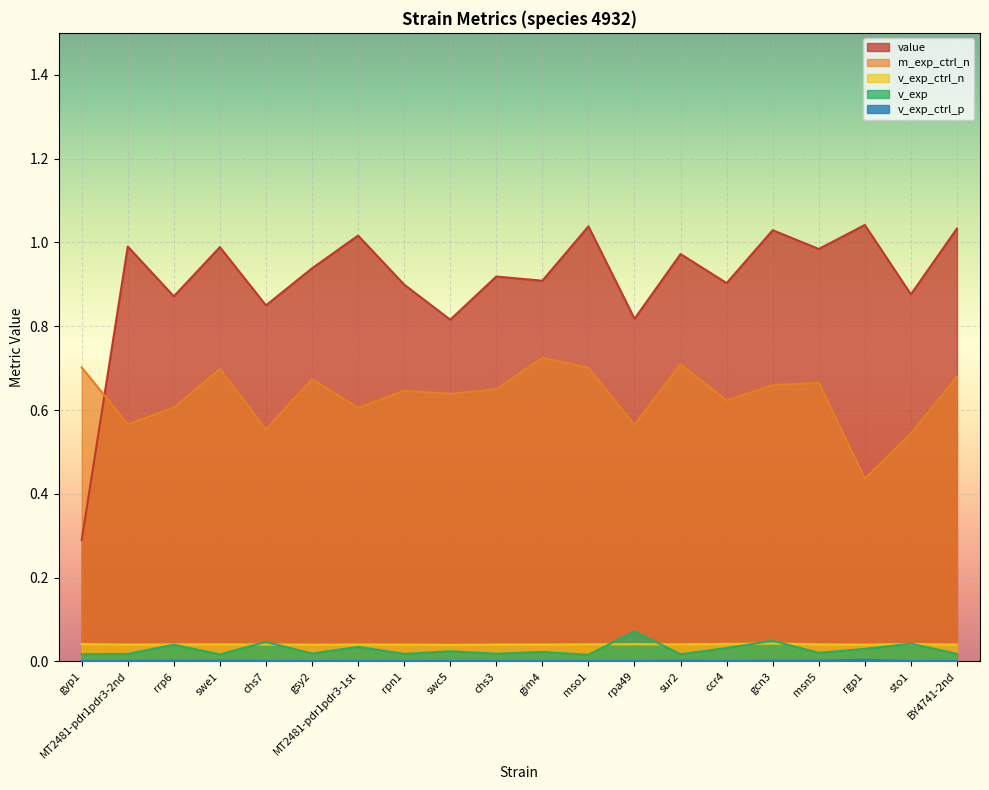

Reading left to right, what are all the values shown in this chart?

value: 0.3	1.0	0.9	1.0	0.8	0.9	1.0	0.9	0.8	0.9	0.9	1.0	0.8	1.0	0.9	1.0	1.0	1.0	0.9	1.0
v_exp: 0.0	0.0	0.0	0.0	0.0	0.0	0.0	0.0	0.0	0.0	0.0	0.0	0.1	0.0	0.0	0.0	0.0	0.0	0.0	0.0
m_exp_ctrl_n: 0.7	0.6	0.6	0.7	0.6	0.7	0.6	0.6	0.6	0.6	0.7	0.7	0.6	0.7	0.6	0.7	0.7	0.4	0.5	0.7
v_exp_ctrl_n: 0.0	0.0	0.0	0.0	0.0	0.0	0.0	0.0	0.0	0.0	0.0	0.0	0.0	0.0	0.0	0.0	0.0	0.0	0.0	0.0
v_exp_ctrl_p: 0.0	0.0	0.0	0.0	0.0	0.0	0.0	0.0	0.0	0.0	0.0	0.0	0.0	0.0	0.0	0.0	0.0	0.0	0.0	0.0